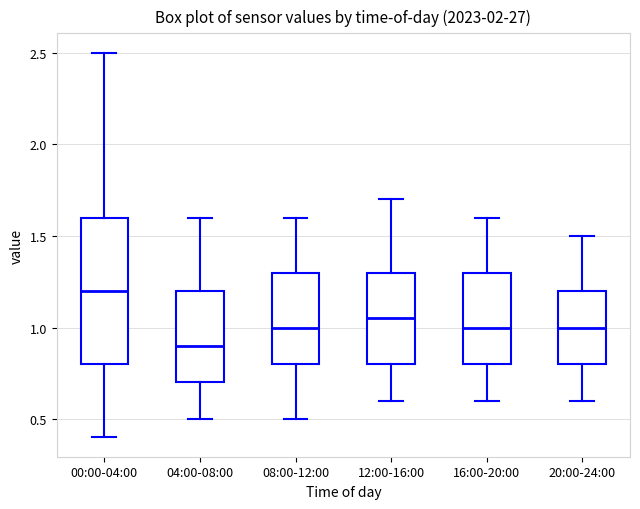

Reading left to right, read every box against the y-axis: the position of its median line, the range the box covers, and the ends of its whiskers. The values are not printed on the chart, so give them approximately, as read against the axis.

00:00-04:00: median 1.20, box 0.80 to 1.60, whiskers 0.40 to 2.50
04:00-08:00: median 0.90, box 0.70 to 1.20, whiskers 0.50 to 1.60
08:00-12:00: median 1.00, box 0.80 to 1.30, whiskers 0.50 to 1.60
12:00-16:00: median 1.05, box 0.80 to 1.30, whiskers 0.60 to 1.70
16:00-20:00: median 1.00, box 0.80 to 1.30, whiskers 0.60 to 1.60
20:00-24:00: median 1.00, box 0.80 to 1.20, whiskers 0.60 to 1.50